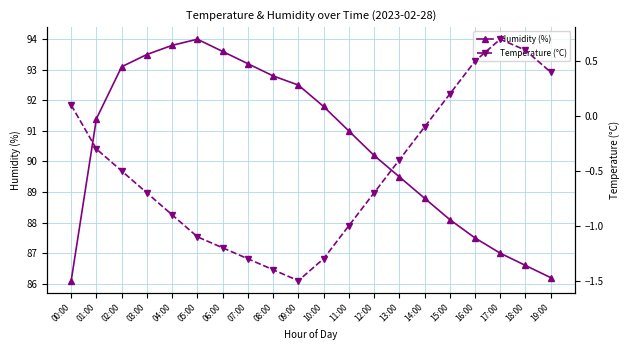

Rank the series by their average value, from lowest to highest.

Temperature (°C), Humidity (%)